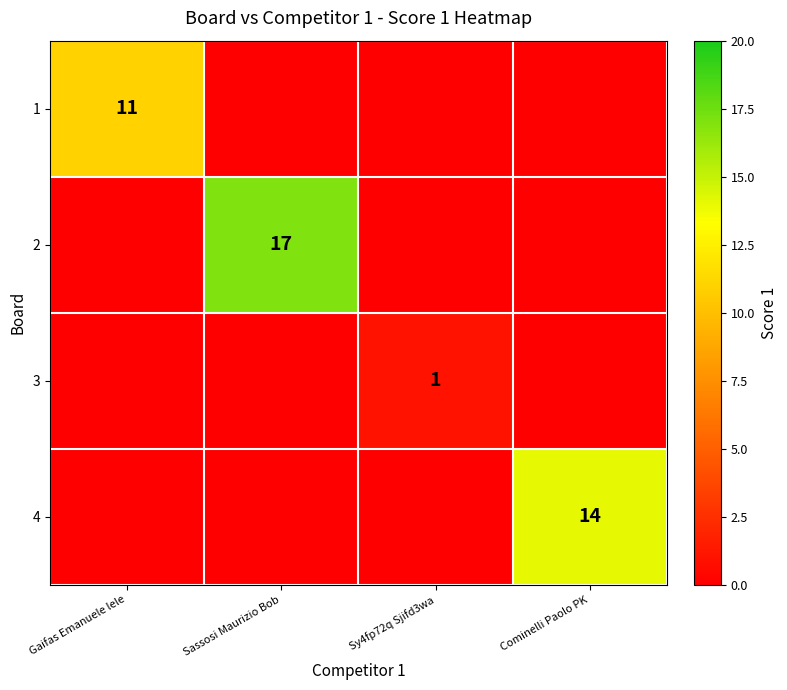

The 2 series shows 12 at Sassosi Maurizio Bob. True or false?

False